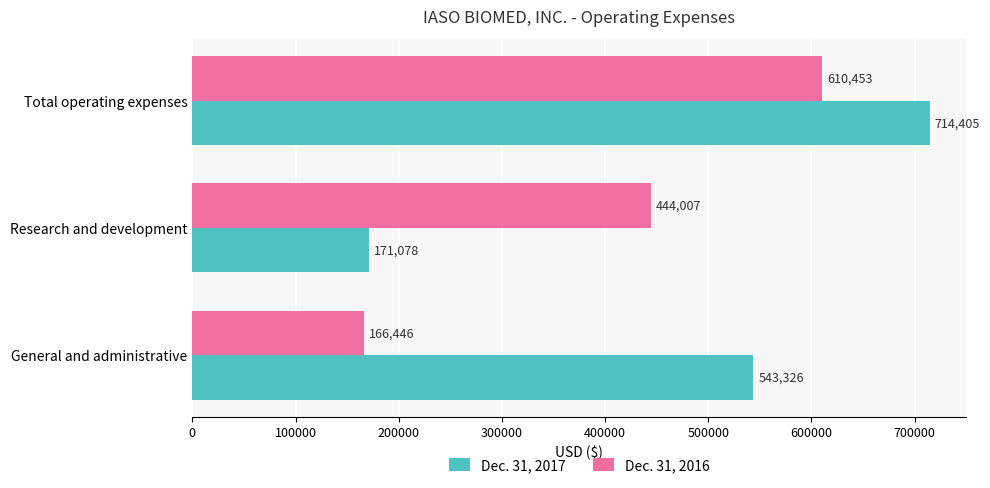

True or false: Dec. 31, 2017 has a value of 1105036 at Total operating expenses.

False